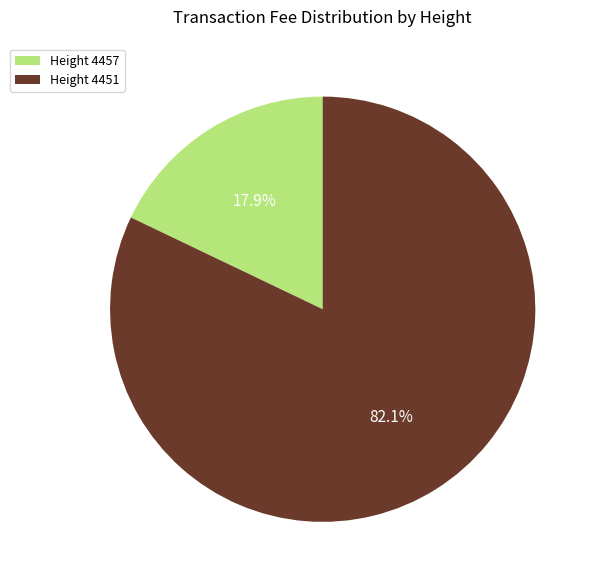

How many slices are in this pie chart?

2